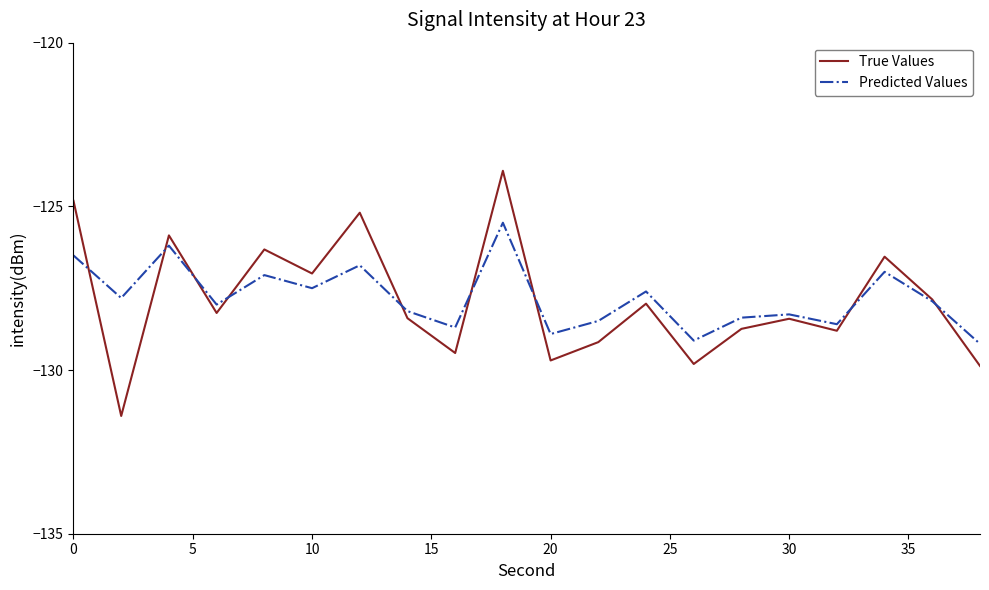

Rank the series by their maximum value, from lowest to highest.

Predicted Values, True Values